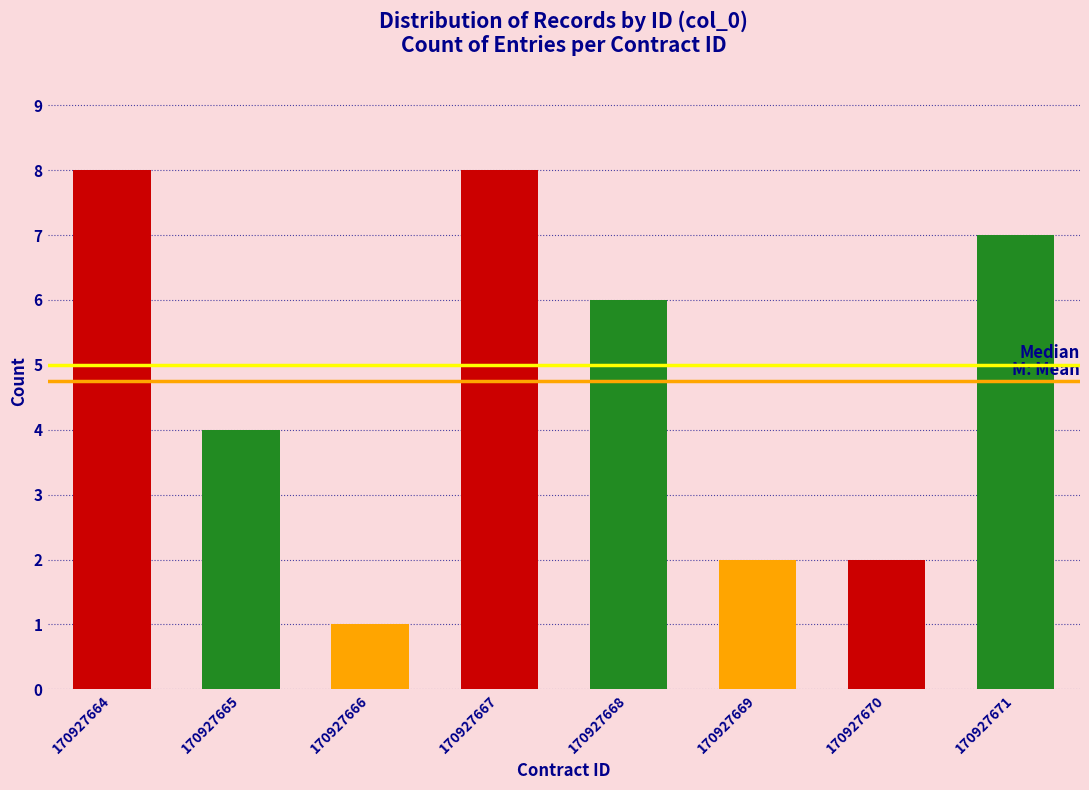

Reading right to left, list all the values displayed in this chart.

170927671=7	170927670=2	170927669=2	170927668=6	170927667=8	170927666=1	170927665=4	170927664=8